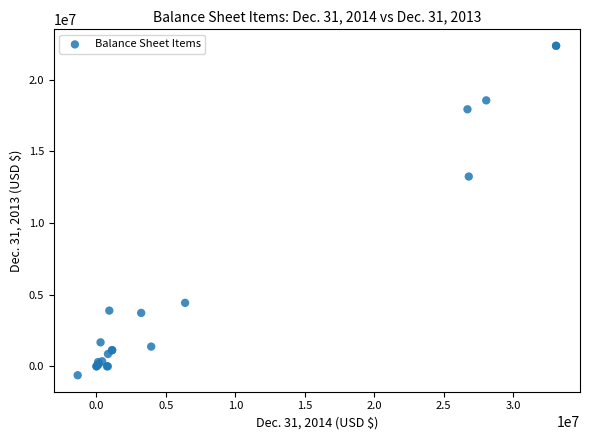

What Y value in the scatter plot is closest to 10867468?

13239211